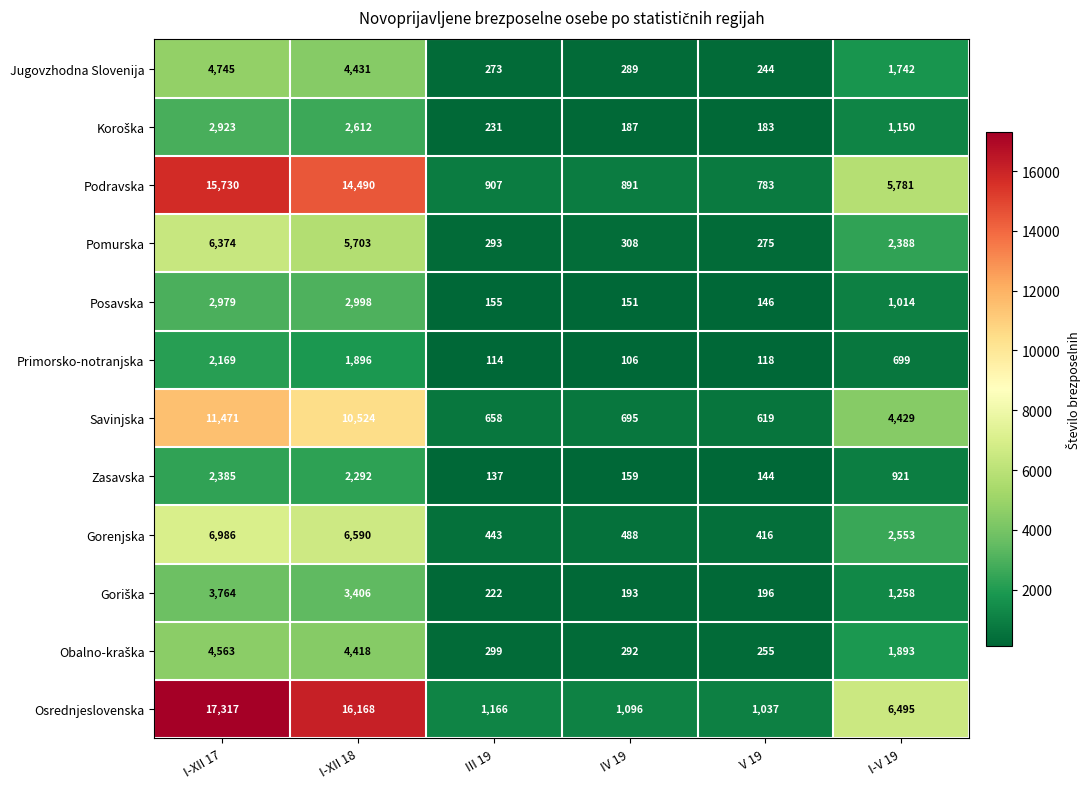

How many series are shown in this chart?

12